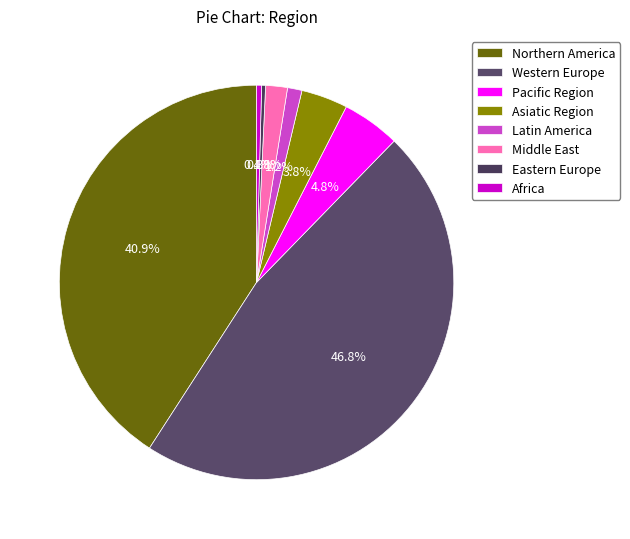

True or false: Western Europe accounts for 40% of the total.

False